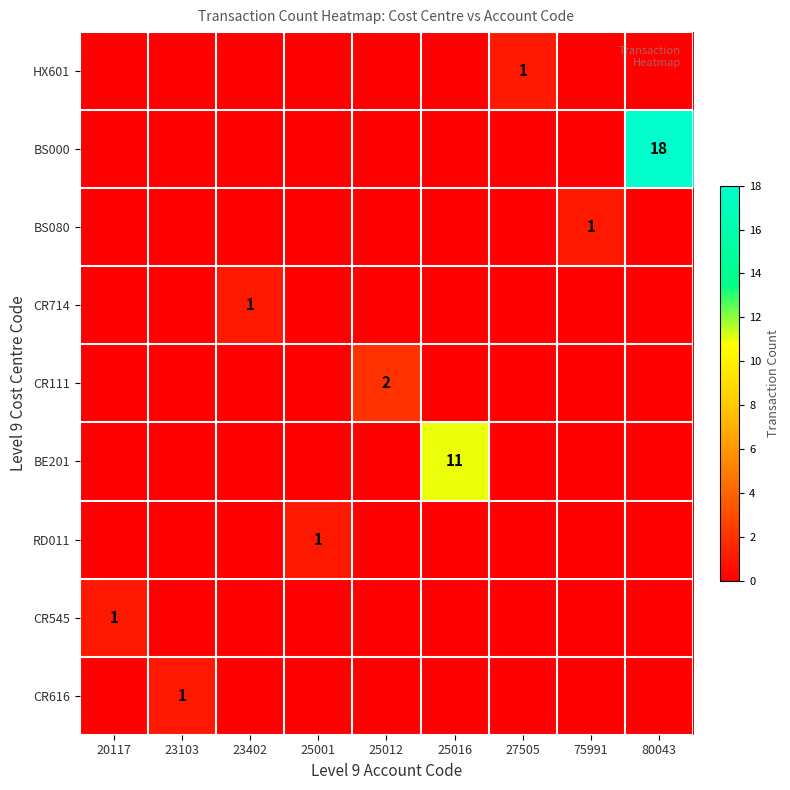

At which category does the chart reach its peak across all series?

80043